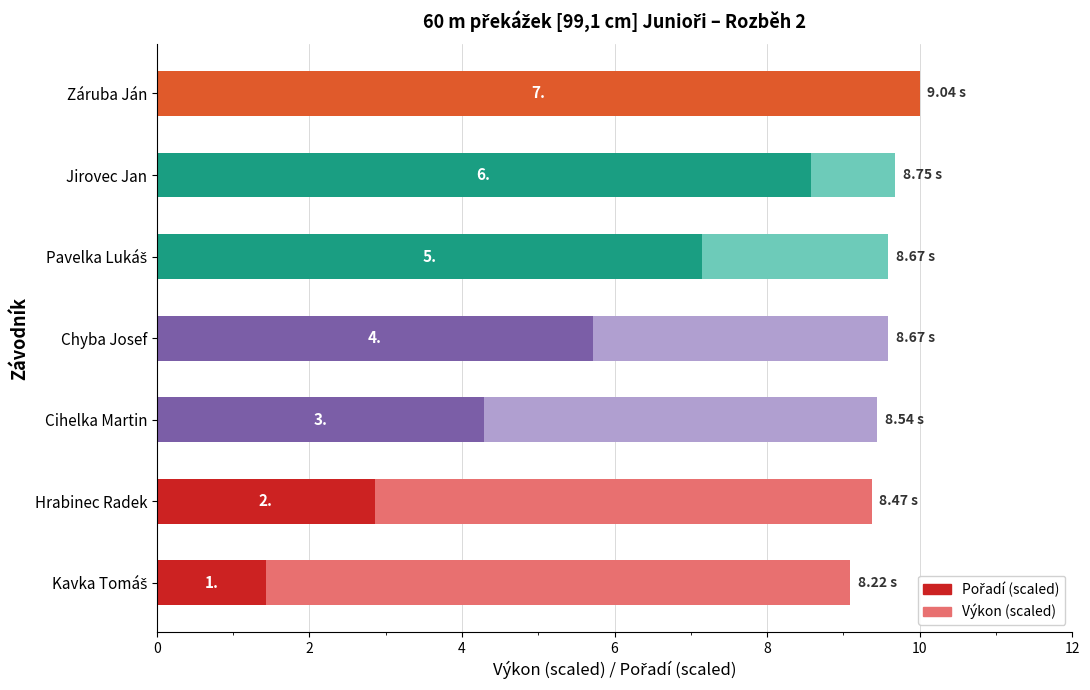

What is the value of the Výkon (scaled) bar at the 4th from the left?

9.6